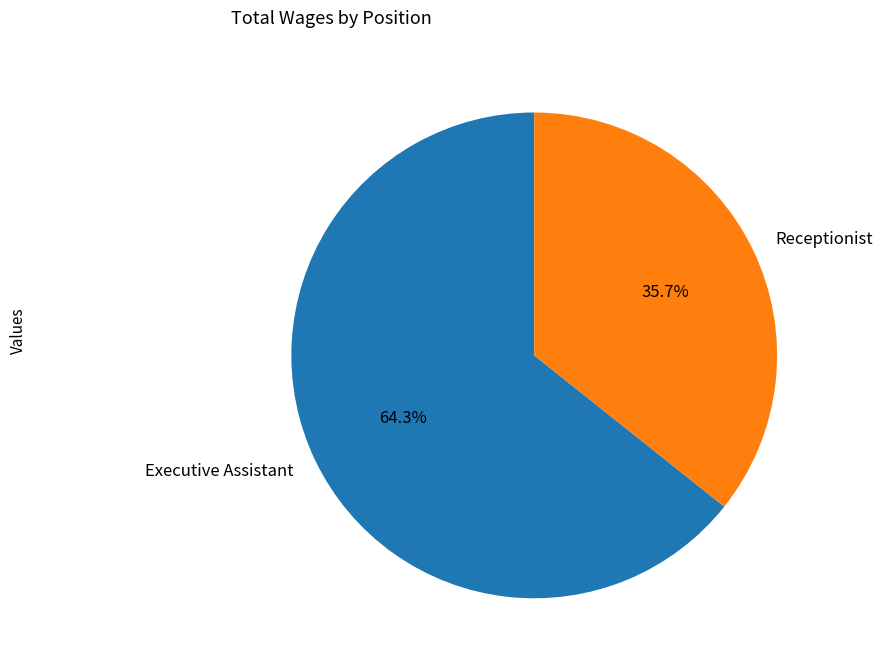

Which category has the biggest portion of the pie?

Executive Assistant